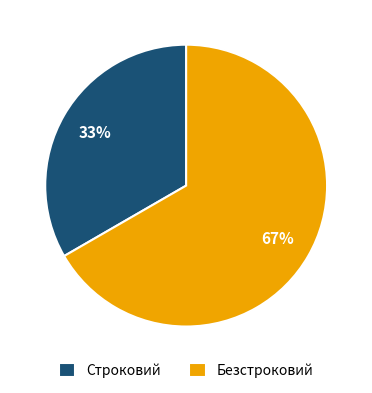

What is the smallest slice in the pie chart?

Строковий